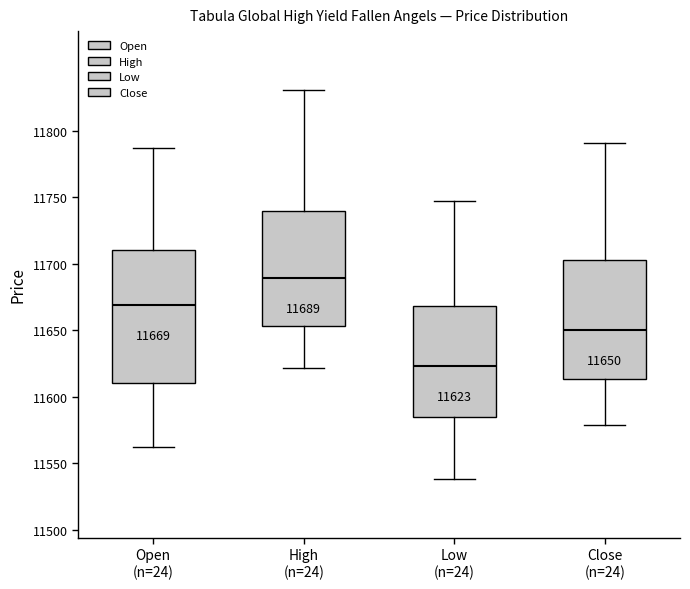

Comparing the boxes themselves (not the whiskers), which one is the tallest?

Open (n=24)